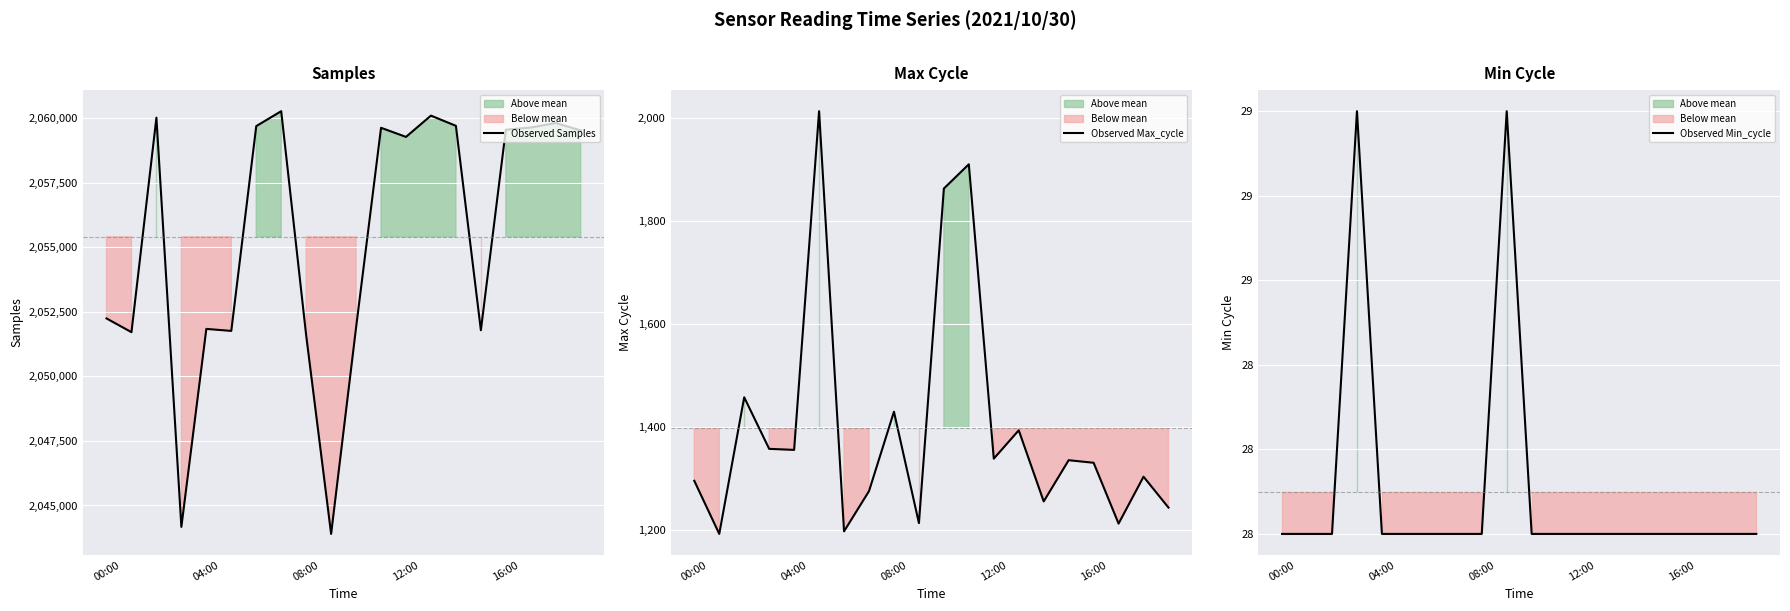

What is the maximum value shown in the chart?

2060265